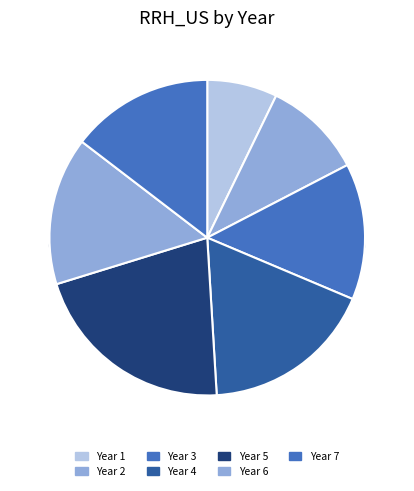

To the nearest percent, what is the combined percentage of Year 3 and Year 7?

29%